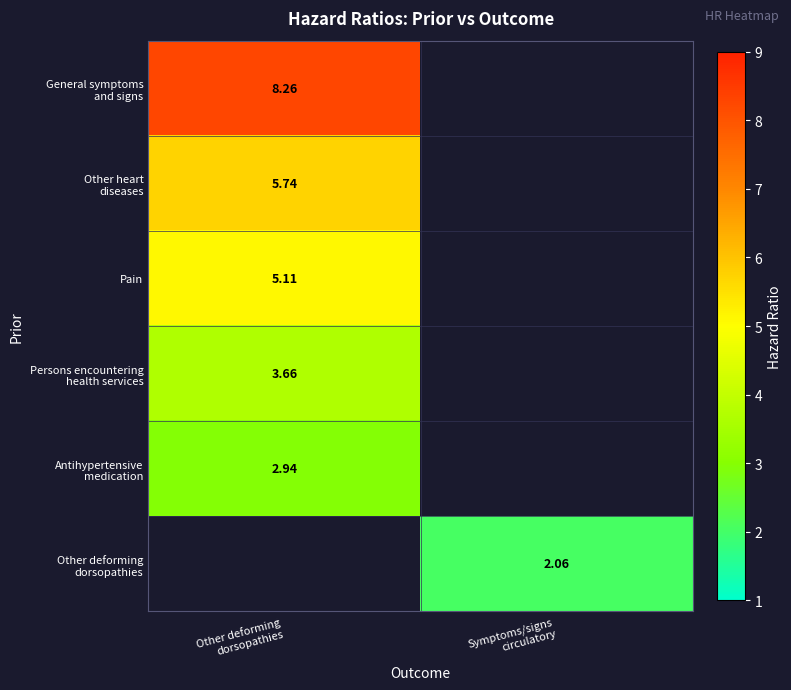

At how many categories does at least one series exceed 7?

1